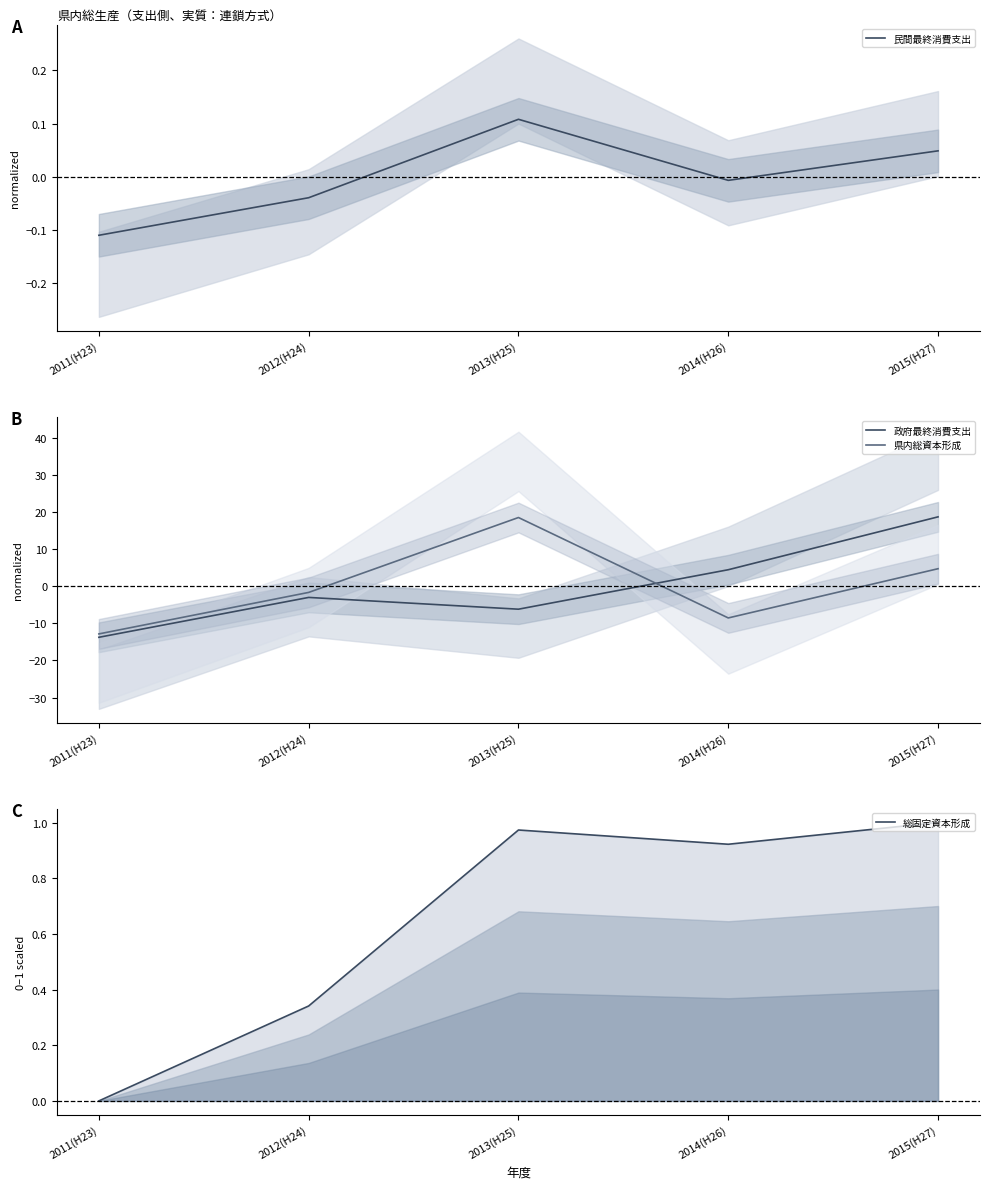

The value of 政府最終消費支出 at 2012(H24) is -5.2. True or false?

False